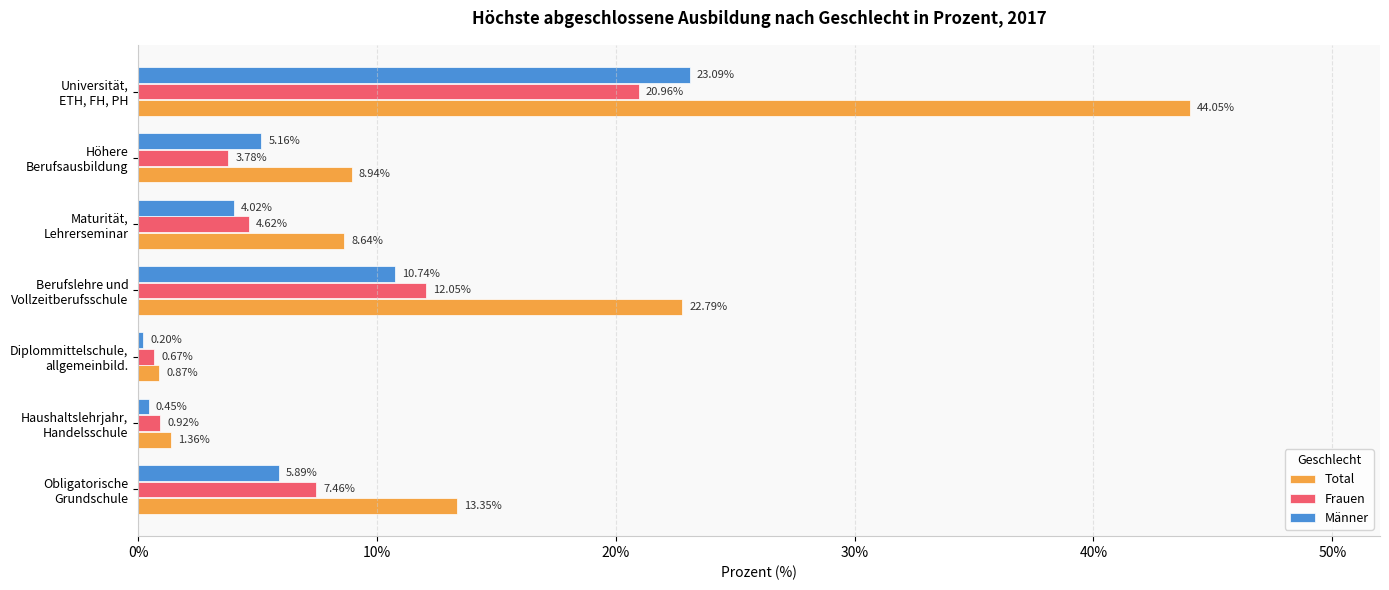

What is the average value of the Männer series?

7.1